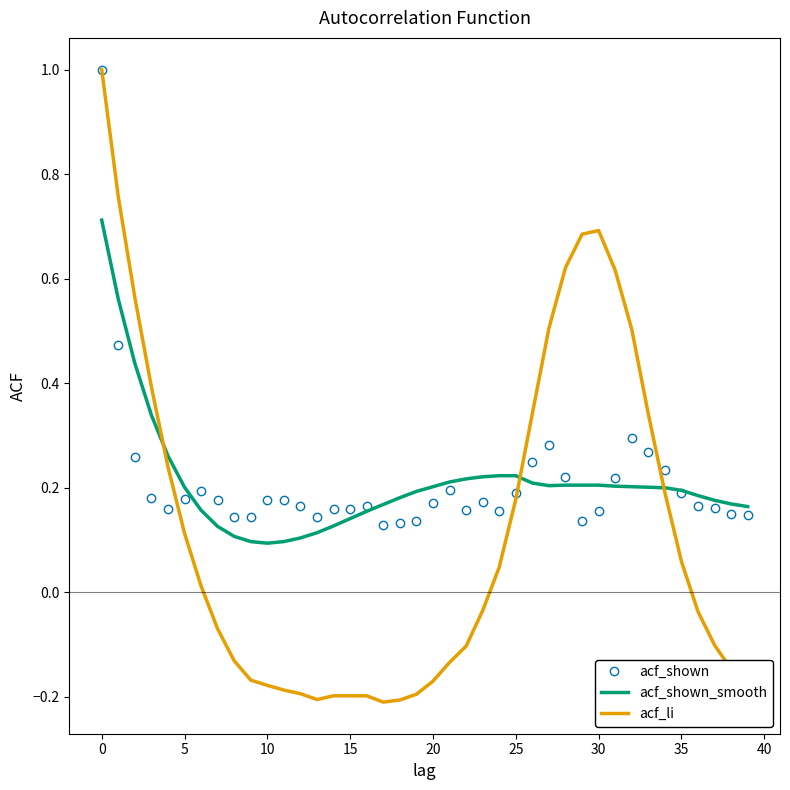

Which series has the largest range (max minus min)?

acf_li